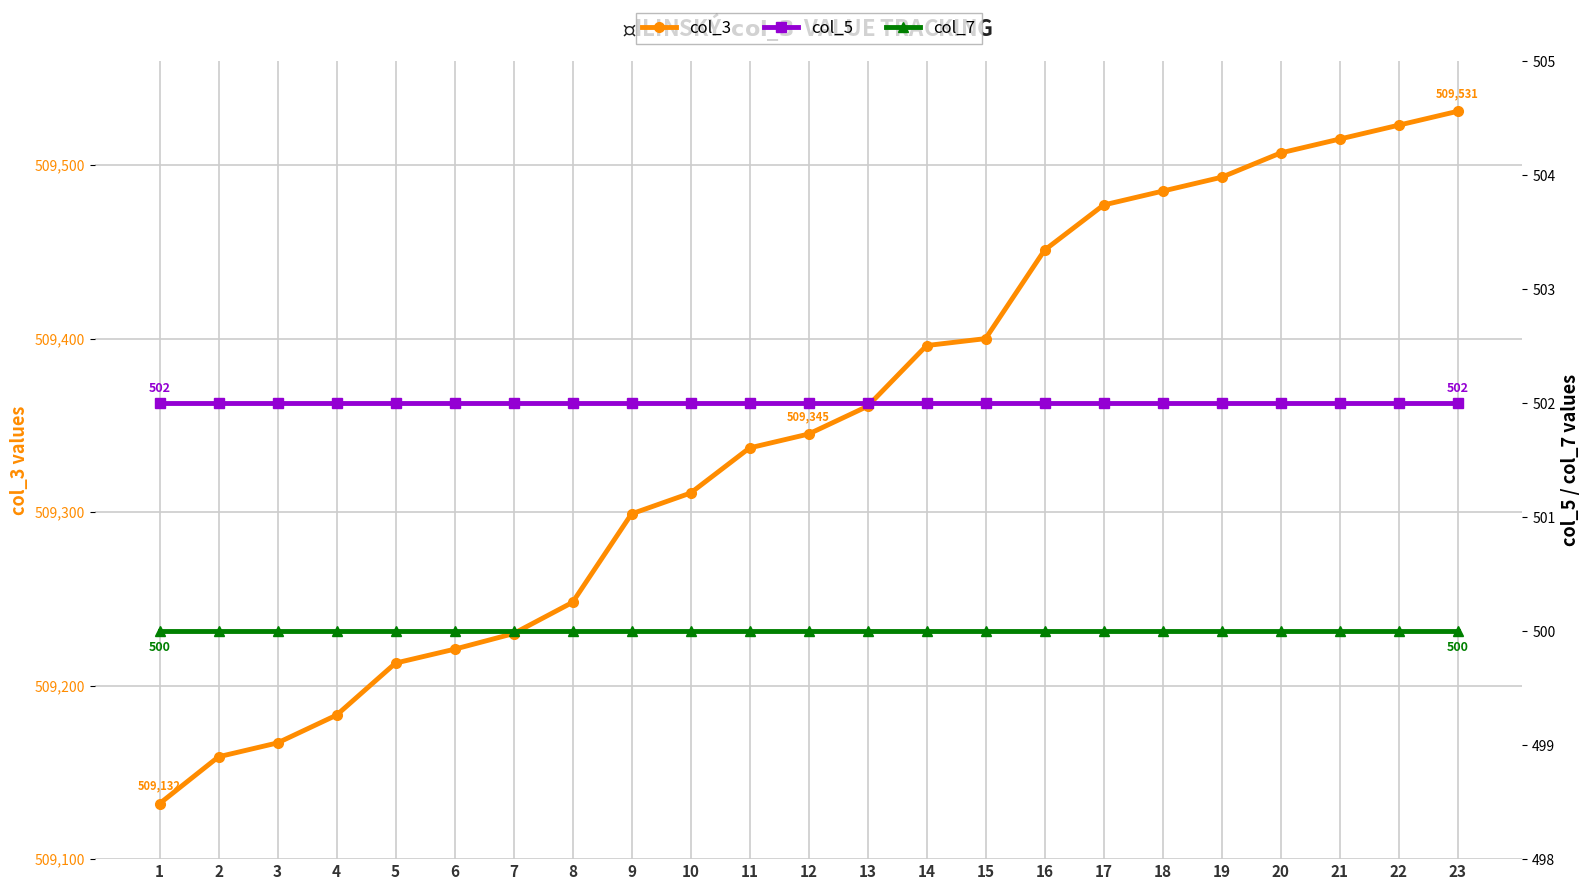

At which category is the sum across all series the highest?

23